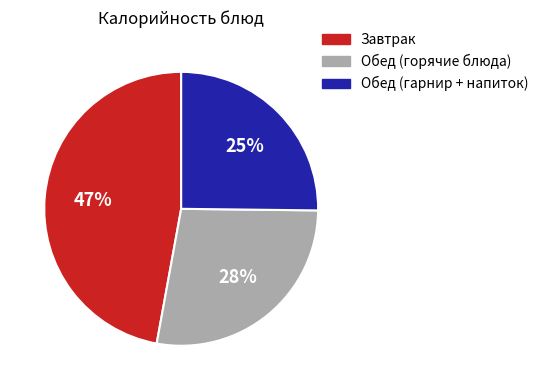

Which slice is the smallest?

Обед (гарнир + напиток)